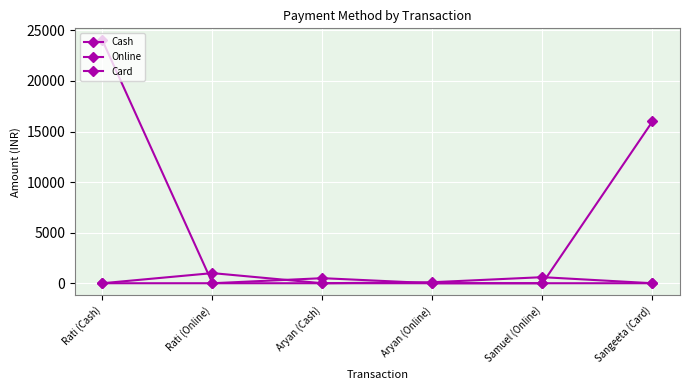

What is the label of the 2nd point from the left?

Rati (Online)